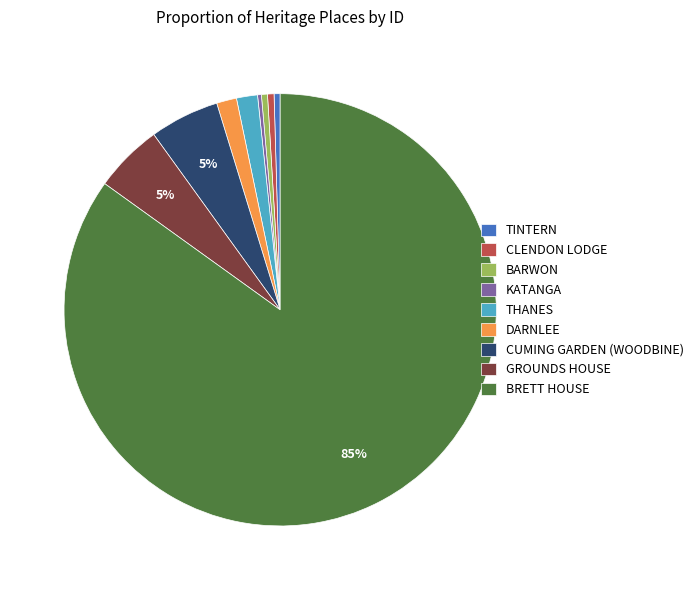

To the nearest percent, what percentage of the pie is CUMING GARDEN (WOODBINE)?

5%